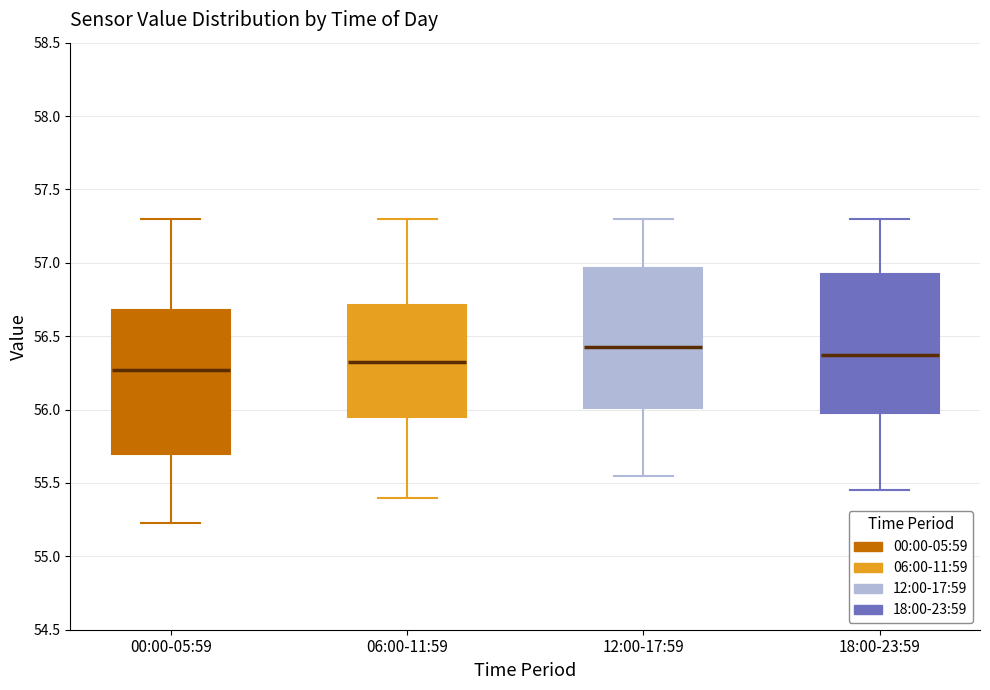

Reading left to right, transcribe this box plot: for each box, give where its median line is, the range the box spans, and where its two whiskers end, as read against the y-axis. The values are not printed on the chart, so give them approximately, as read against the axis.

00:00-05:59: median 56.25, box 55.70 to 56.70, whiskers 55.25 to 57.30
06:00-11:59: median 56.35, box 55.95 to 56.70, whiskers 55.40 to 57.30
12:00-17:59: median 56.45, box 56.00 to 56.95, whiskers 55.55 to 57.30
18:00-23:59: median 56.40, box 56.00 to 56.95, whiskers 55.45 to 57.30